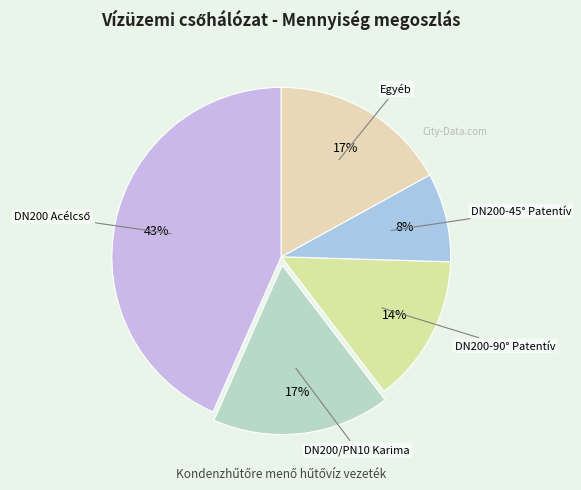

Which slice is the largest?

DN200 Acélcső